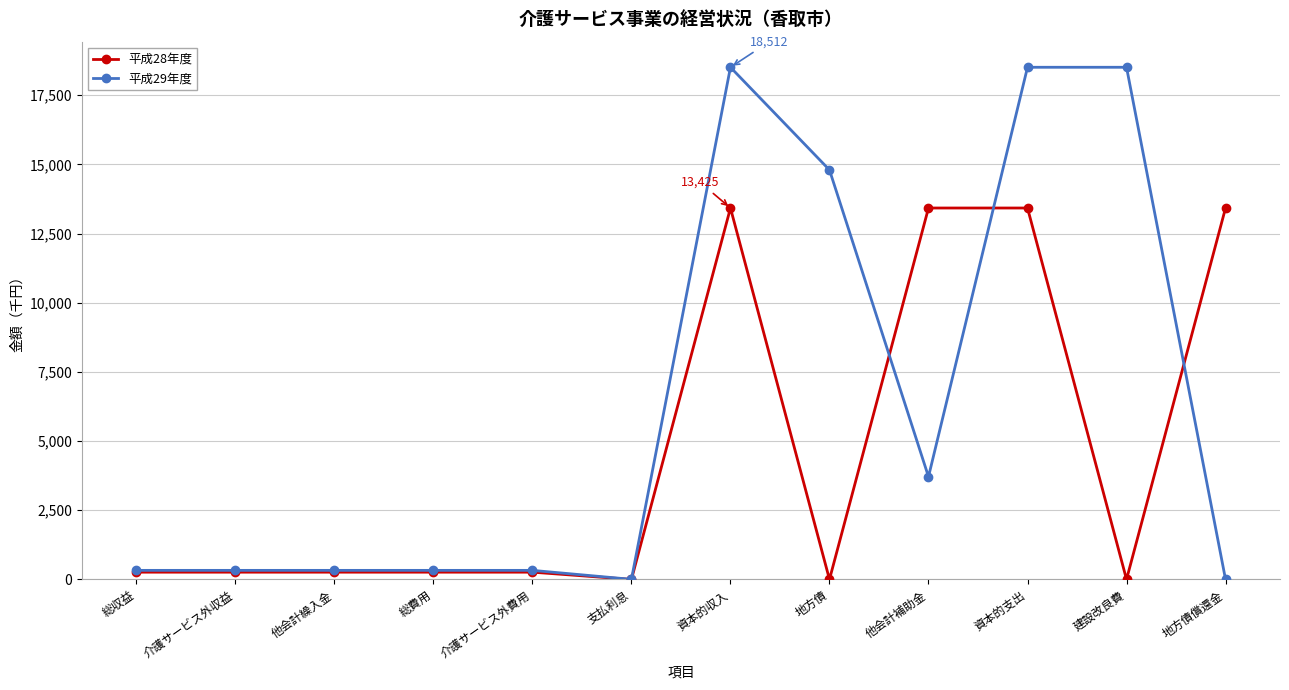

Which series has the largest range (max minus min)?

平成29年度